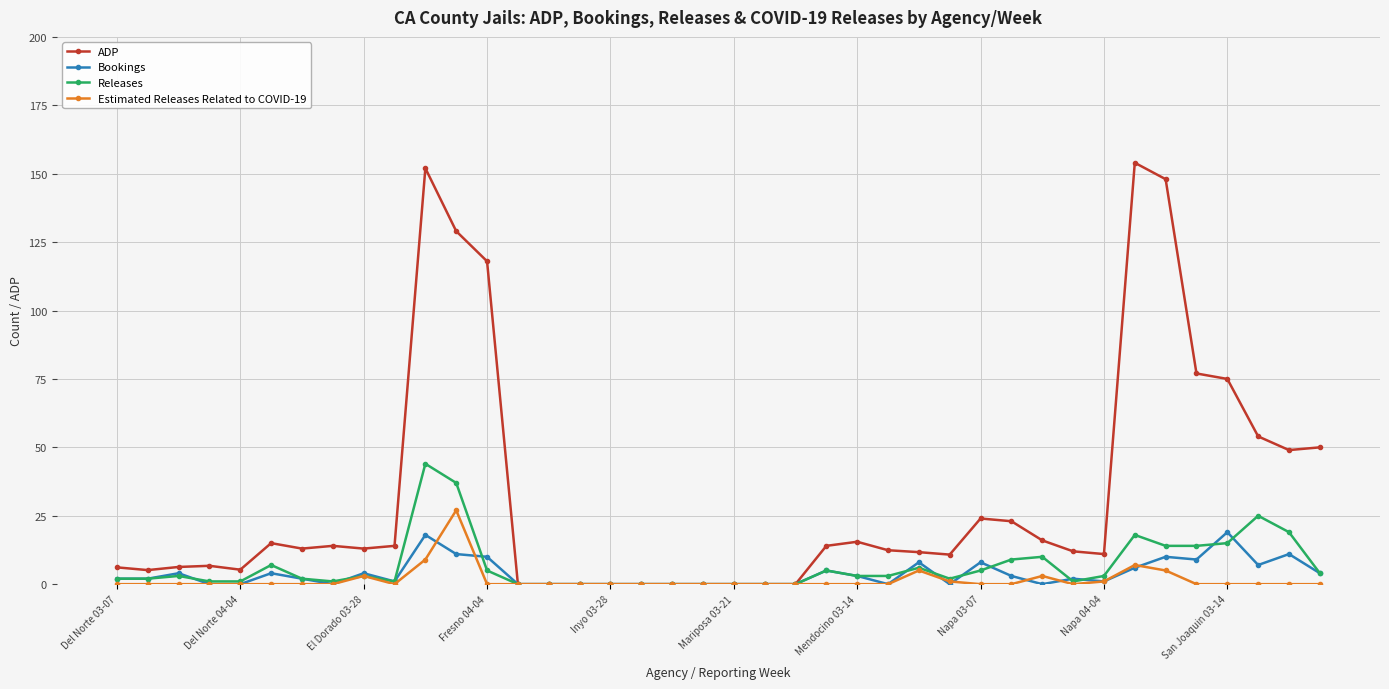

True or false: ADP has more than 0 interior local peaks.

True